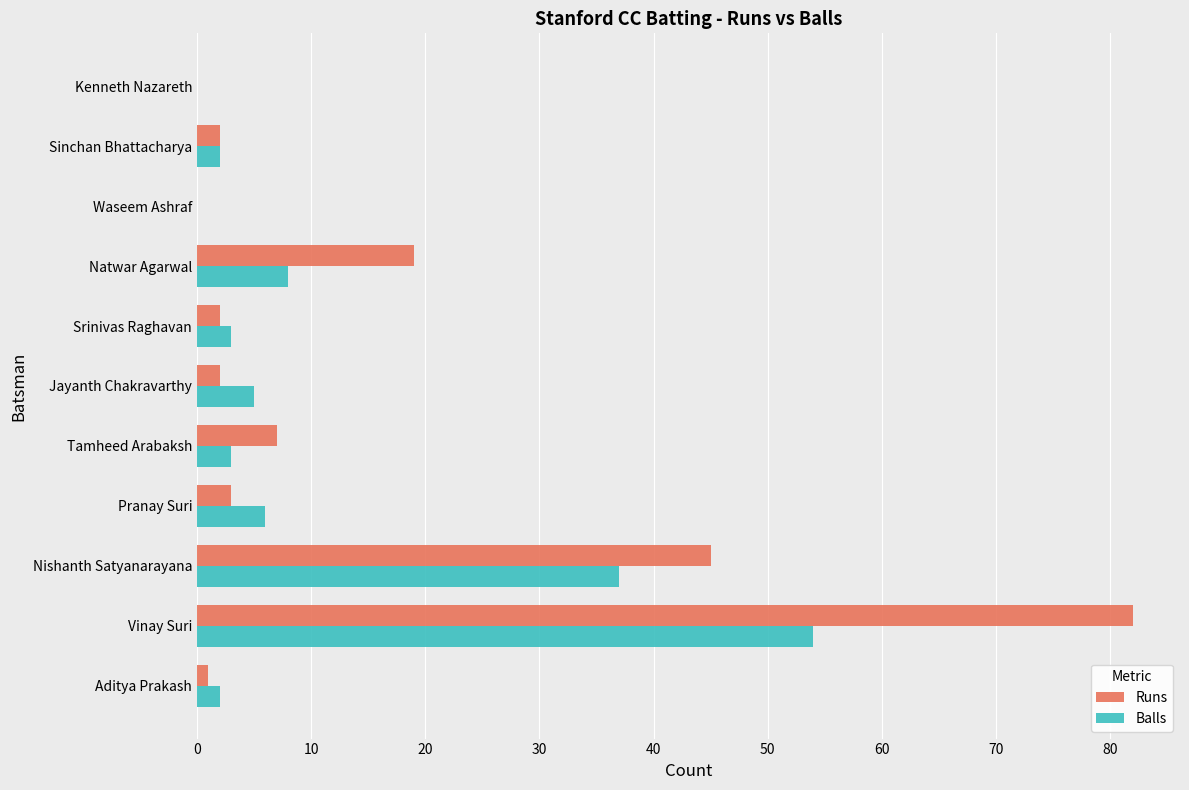

Between Vinay Suri and Tamheed Arabaksh, which series saw the biggest shift?

Runs